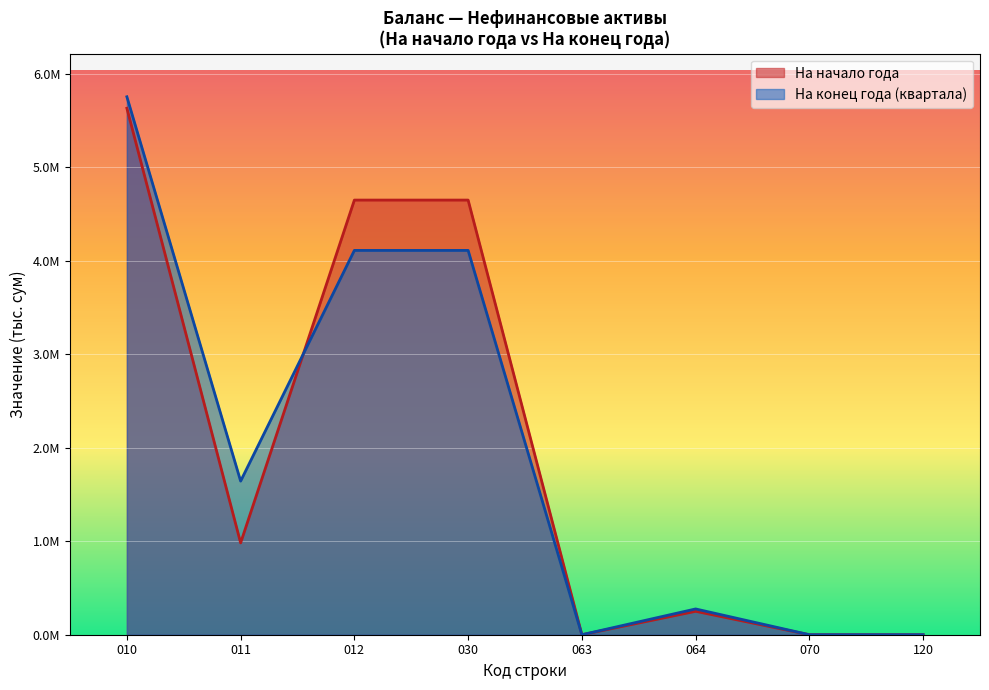

What are all the series names shown in the legend?

На начало года, На конец года (квартала)